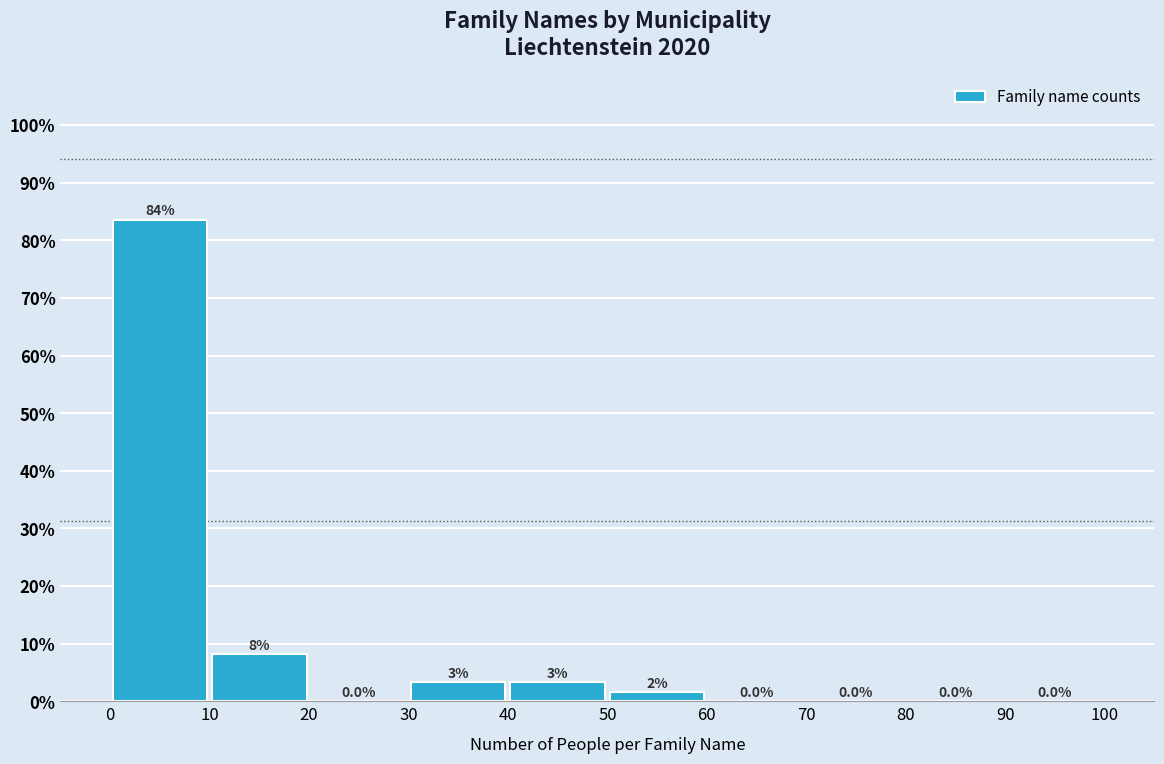

Which range on the x-axis has the tallest bar?

0 to 10